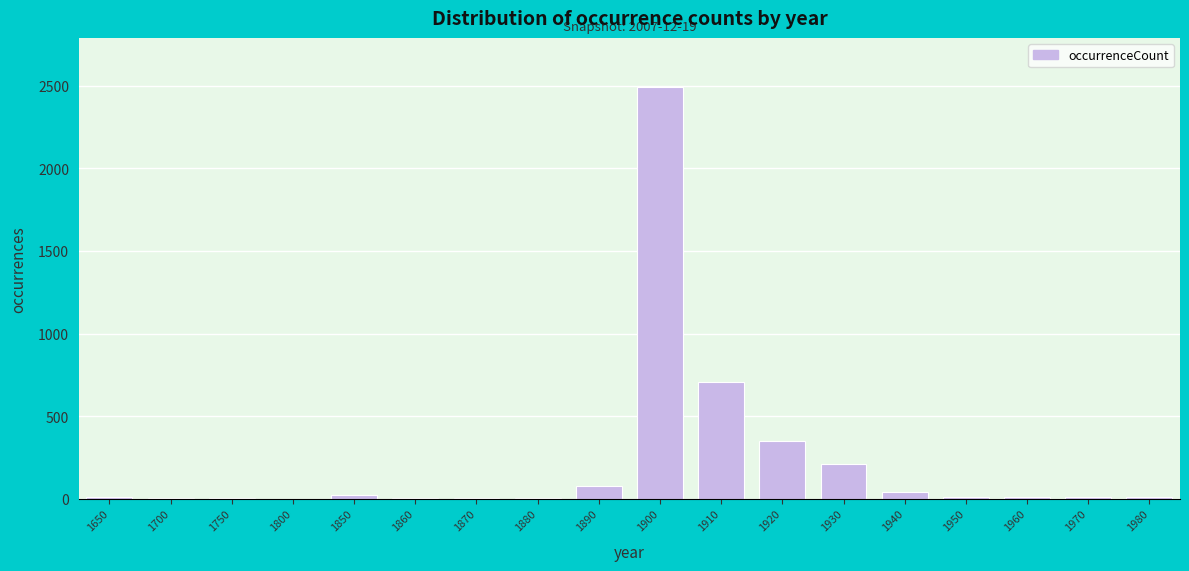

At which label is the value closest to 1246?

1910